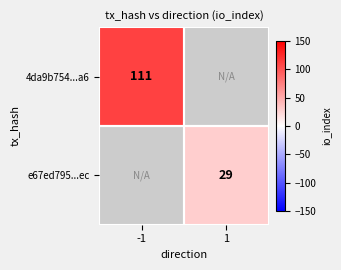

The value of e67ed795...ec at 1 is 12. True or false?

False